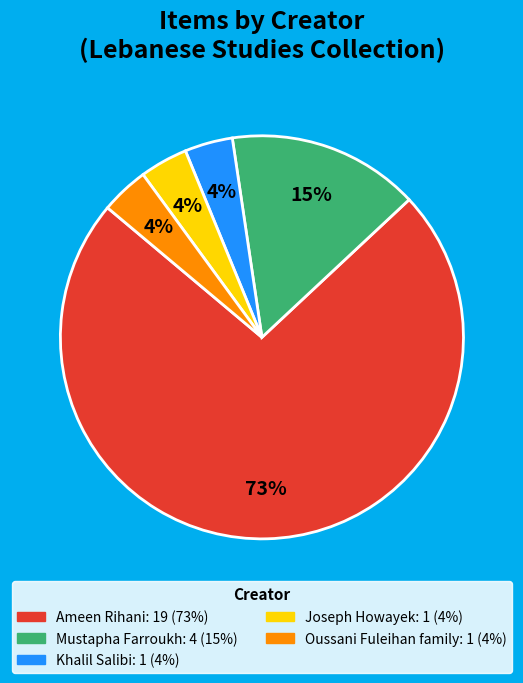

Do Oussani Fuleihan family and Ameen Rihani together represent more than half of the pie?

Yes